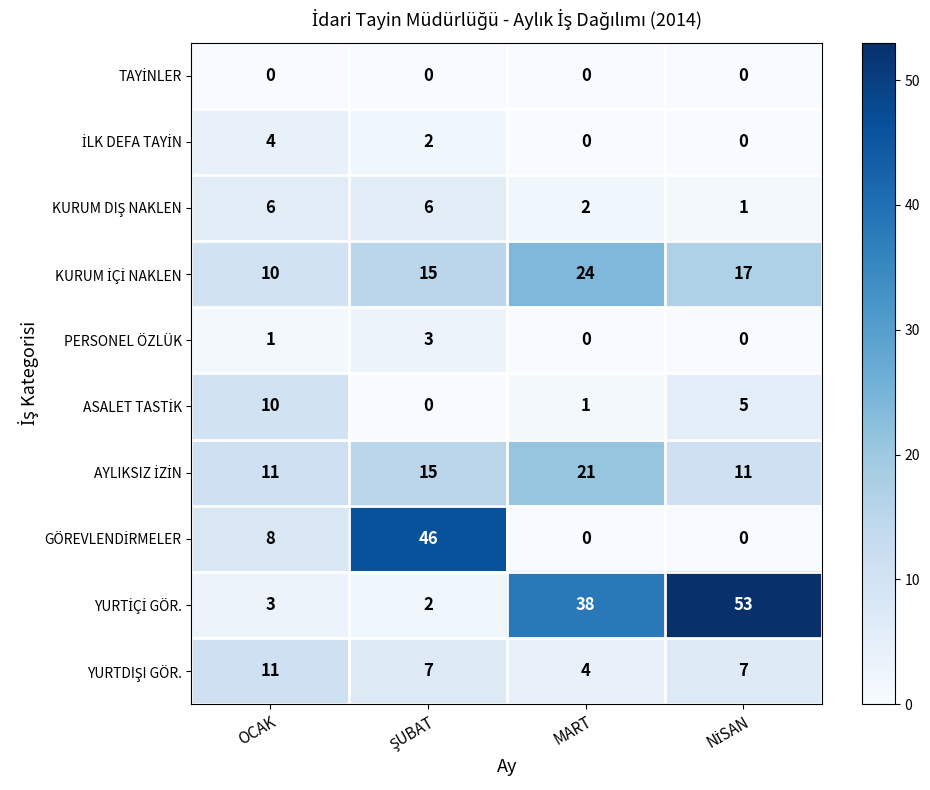

What is the difference between the highest and lowest values at MART?

38